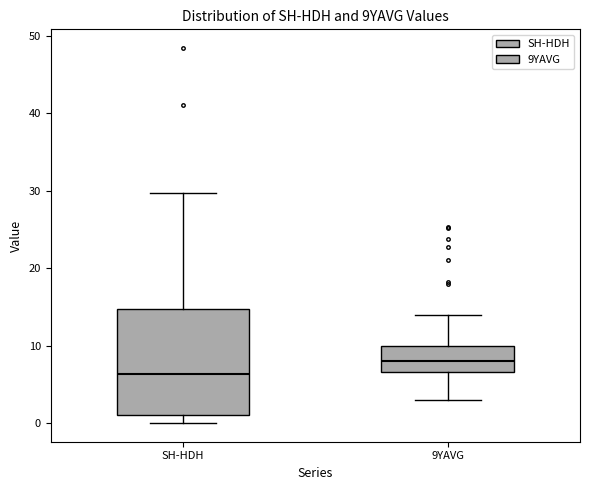

Reading left to right, transcribe this box plot: for each box, give where its median line is, the range the box spans, and where its two whiskers end, as read against the y-axis. The values are not printed on the chart, so give them approximately, as read against the axis.

SH-HDH: median 6, box 1 to 15, whiskers 0 to 30
9YAVG: median 8, box 7 to 10, whiskers 3 to 14